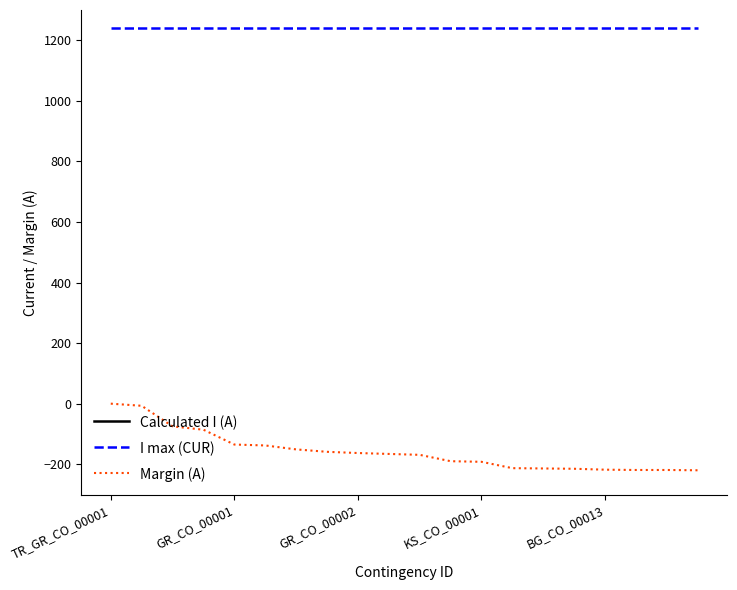

Where is I max (CUR) nearest to the value 1240?

TR_GR_CO_00001